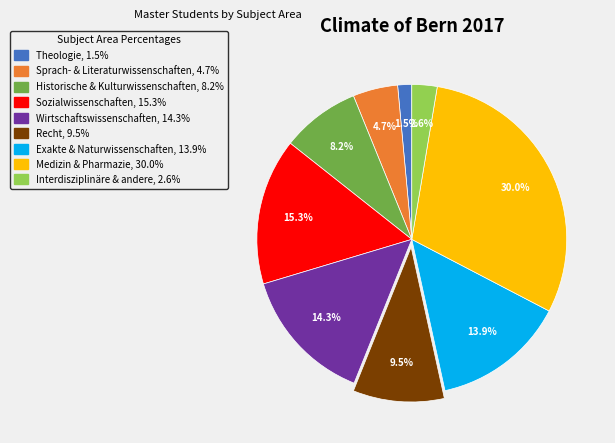

To the nearest percent, what is the combined percentage of Sozialwissenschaften and Medizin & Pharmazie?

45%